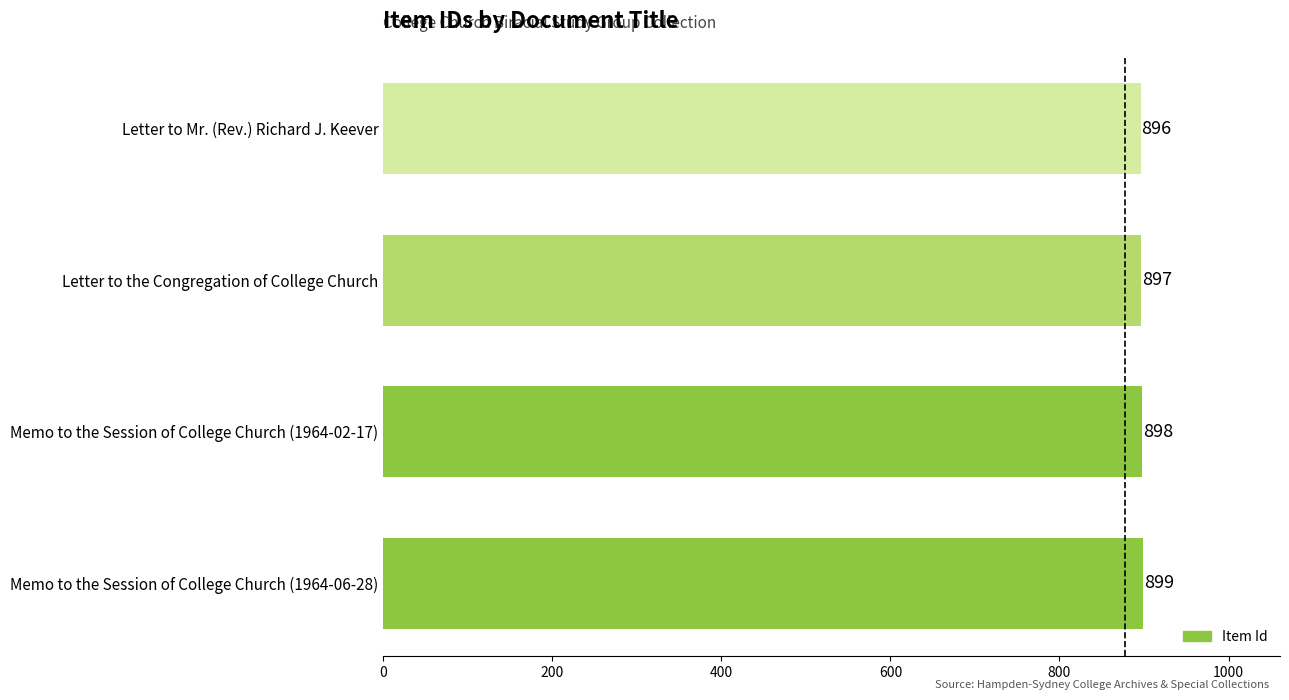

What is the ratio of the value at Memo to the Session of College Church (1964-02-17) to the value at Letter to the Congregation of College Church?

1.0